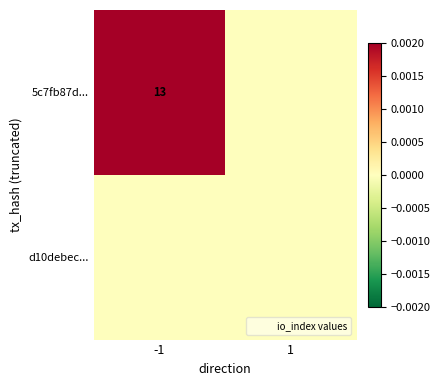

The d10debec... series shows 0.0 at -1. True or false?

True